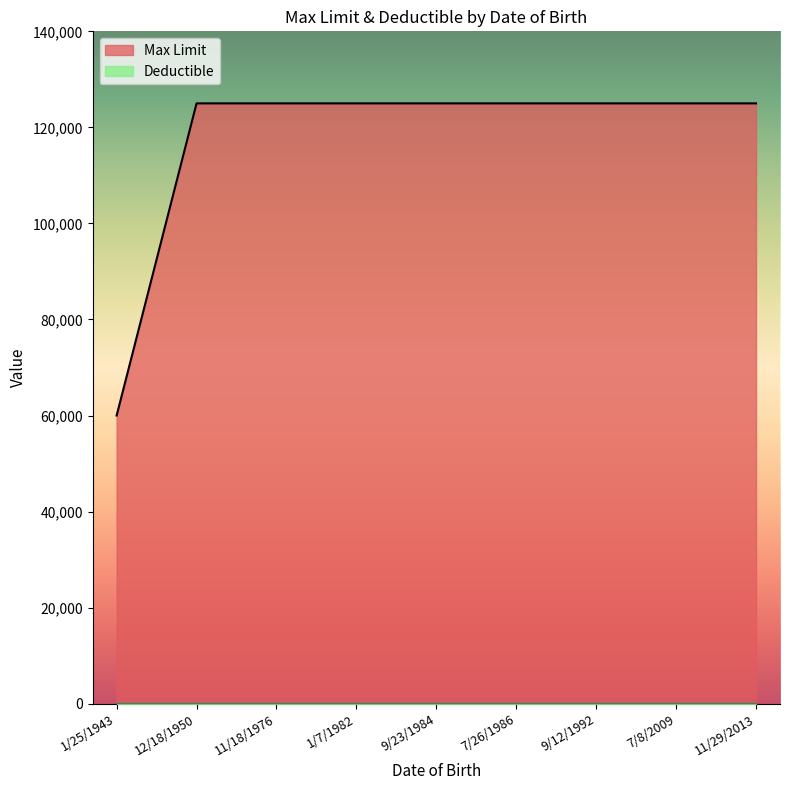

What is the smallest value displayed?

0